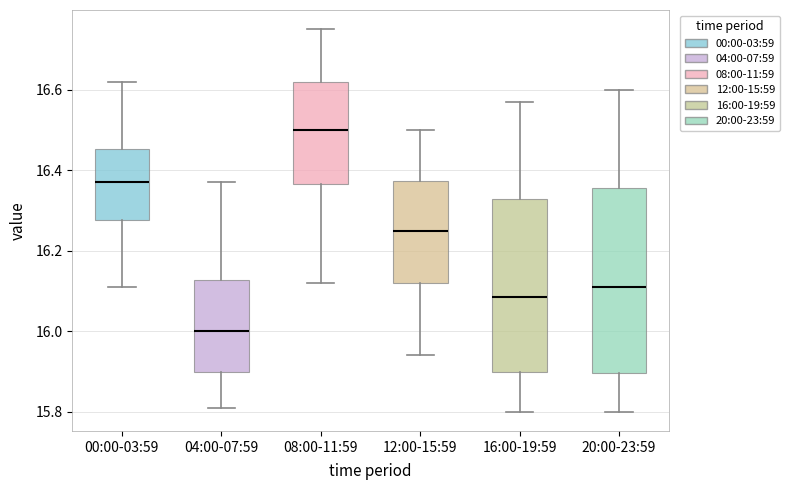

Which box's median line is the highest?

08:00-11:59